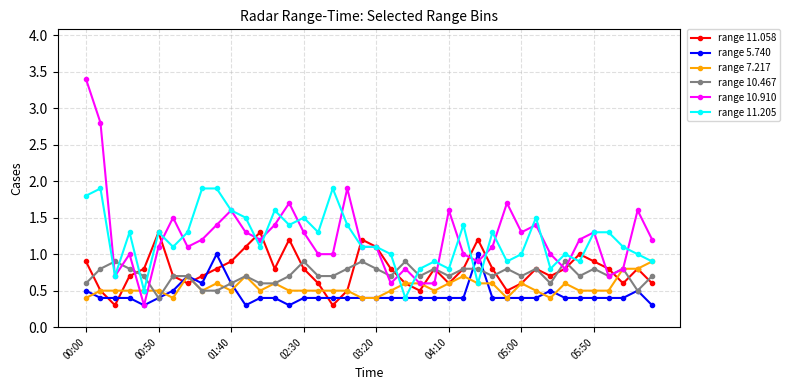

In range 11.058, how many points are lower than both neighbors (excluding endpoints)?

9